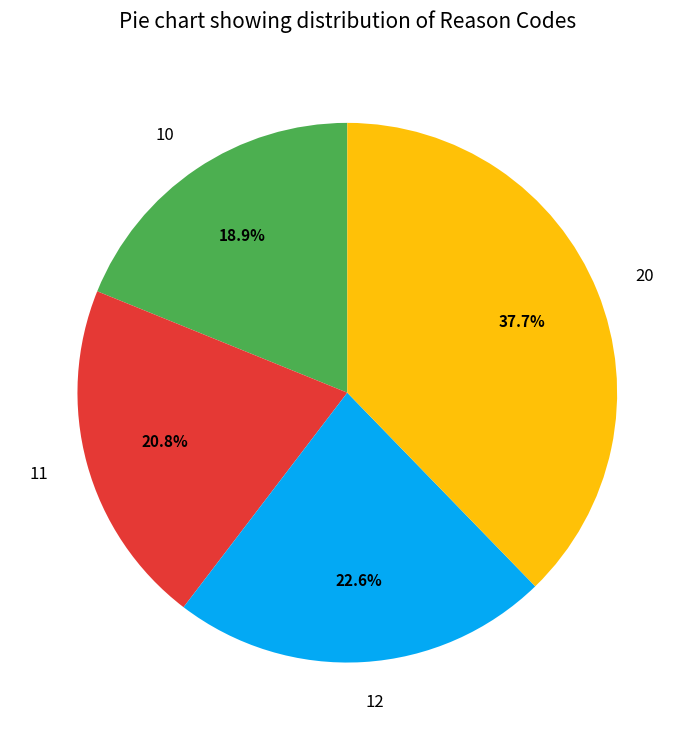

Is it true that 12 is 23% of the pie?

True